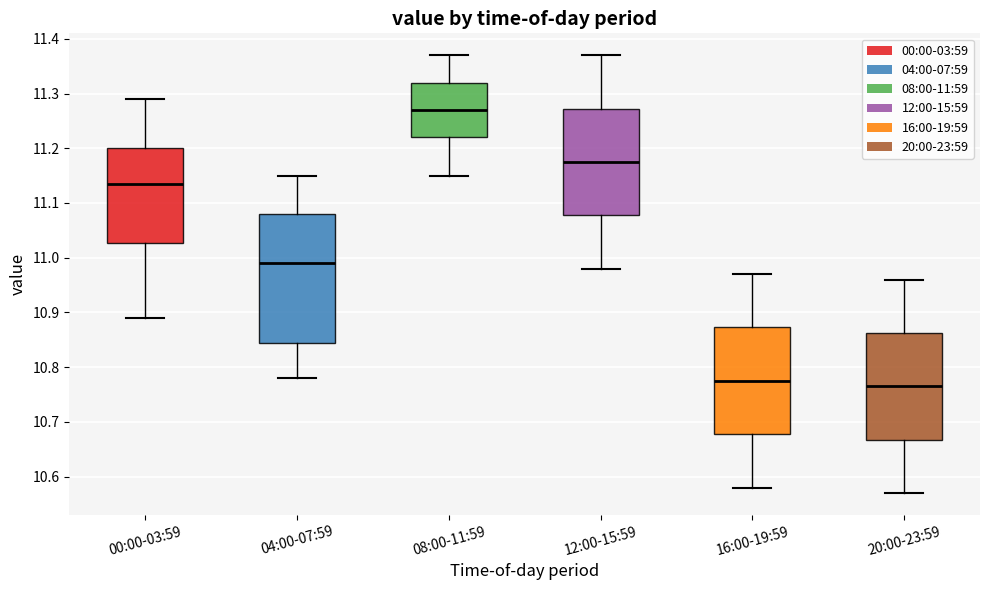

Reading left to right, transcribe this box plot: for each box, give where its median line is, the range the box spans, and where its two whiskers end, as read against the y-axis. The values are not printed on the chart, so give them approximately, as read against the axis.

00:00-03:59: median 11.14, box 11.03 to 11.20, whiskers 10.89 to 11.29
04:00-07:59: median 10.99, box 10.85 to 11.08, whiskers 10.78 to 11.15
08:00-11:59: median 11.27, box 11.22 to 11.32, whiskers 11.15 to 11.37
12:00-15:59: median 11.18, box 11.08 to 11.27, whiskers 10.98 to 11.37
16:00-19:59: median 10.78, box 10.68 to 10.87, whiskers 10.58 to 10.97
20:00-23:59: median 10.77, box 10.67 to 10.86, whiskers 10.57 to 10.96